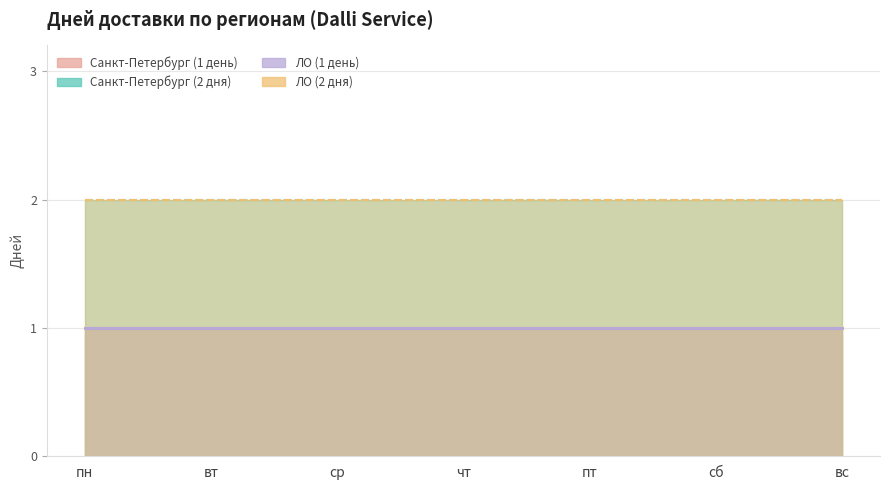

What position from the right is пн?

7